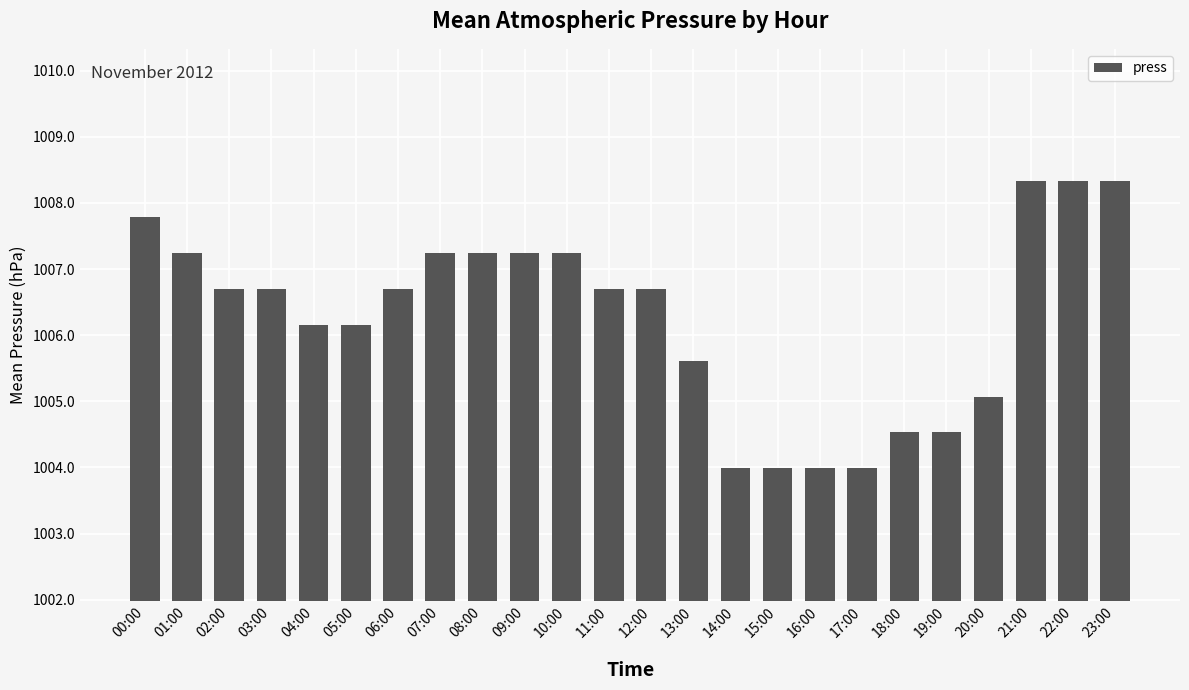

How many values exceed 1006?

16